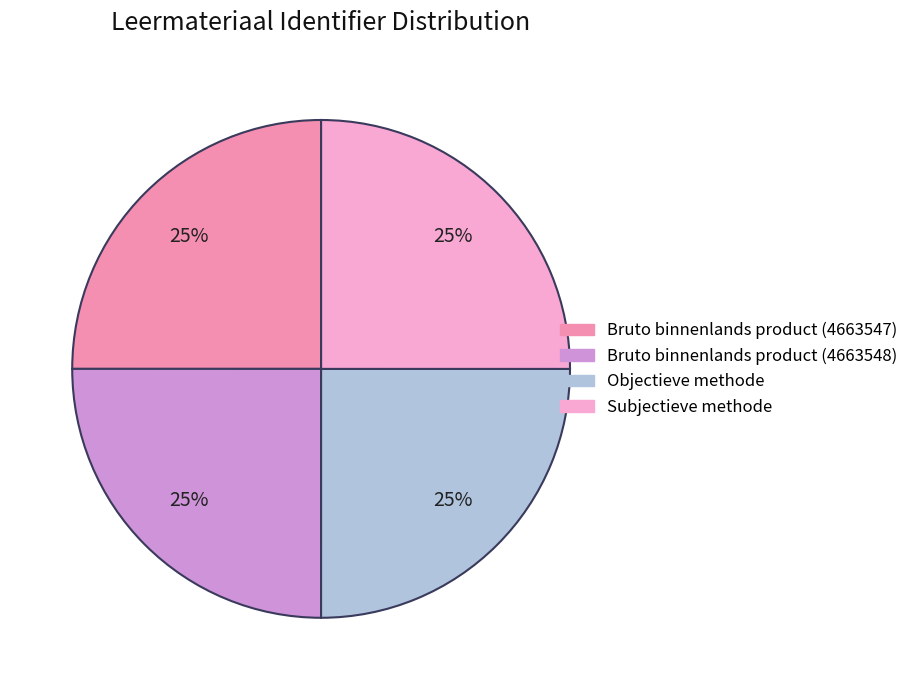

The Bruto binnenlands product (4663547) slice represents 30% of the pie. True or false?

False